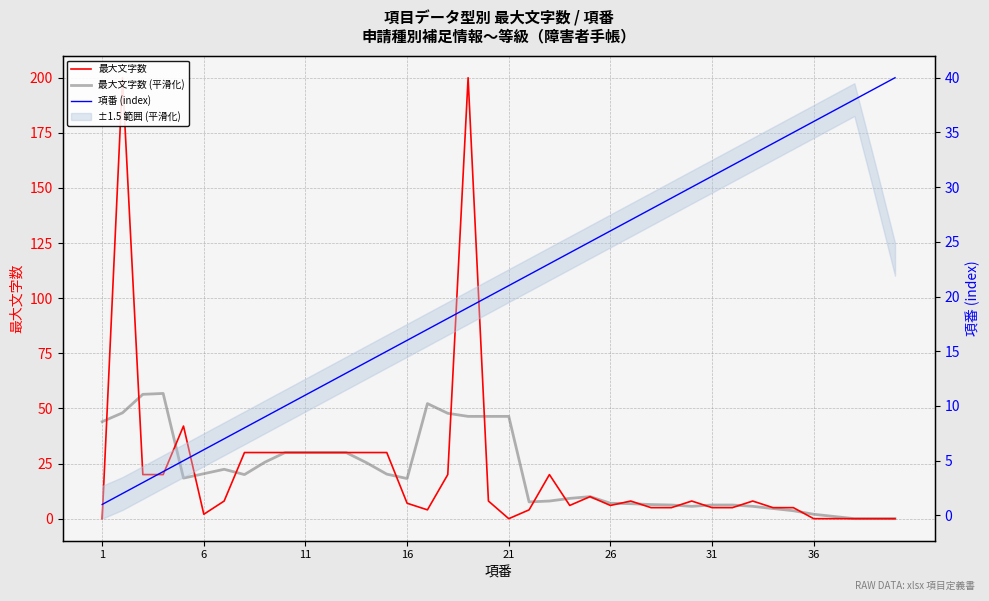

Does the chart display data point markers on the line(s)?

No